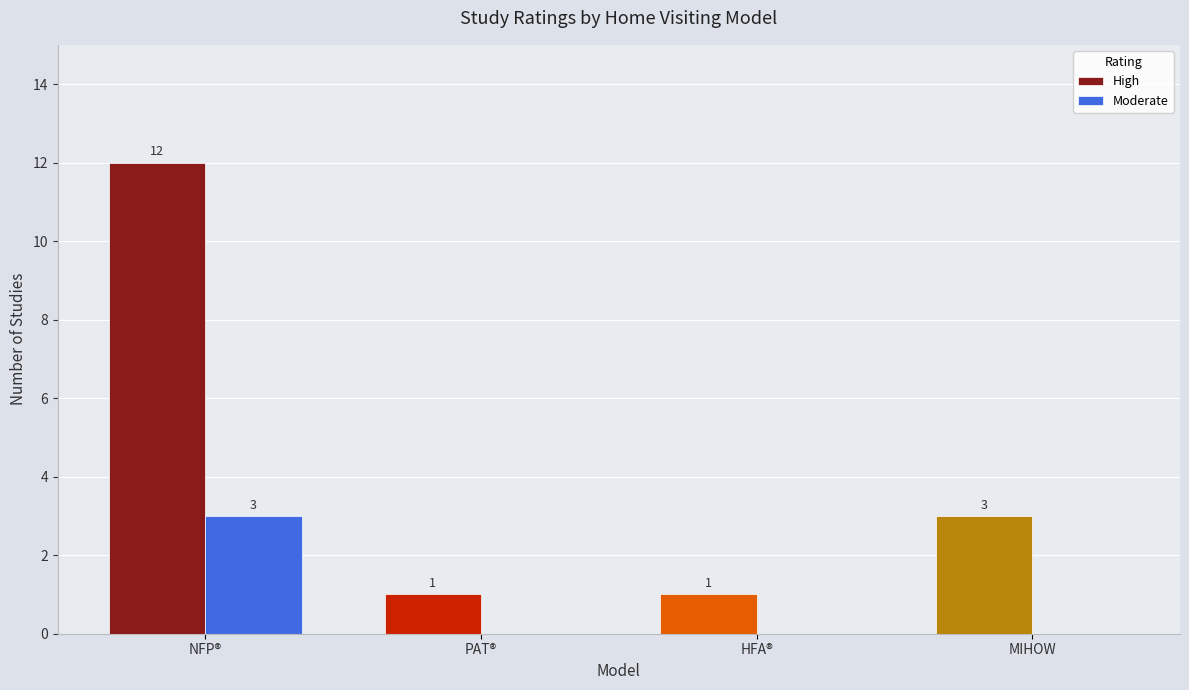

Which series has the largest total across all categories?

High